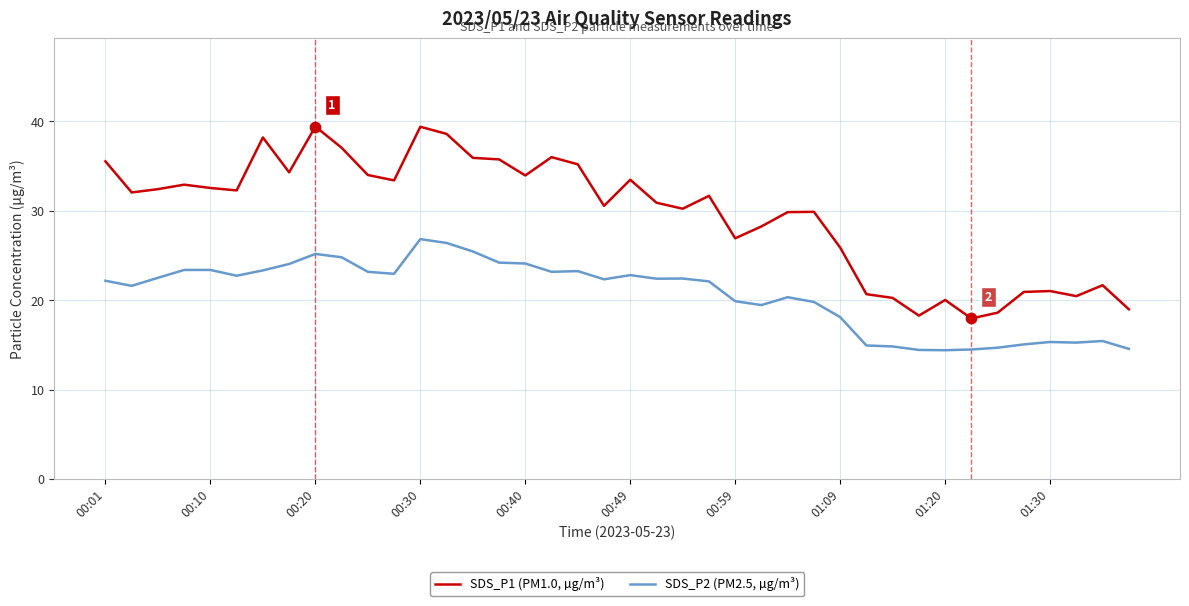

Which series has the widest spread of values?

SDS_P1 (PM1.0, µg/m³)